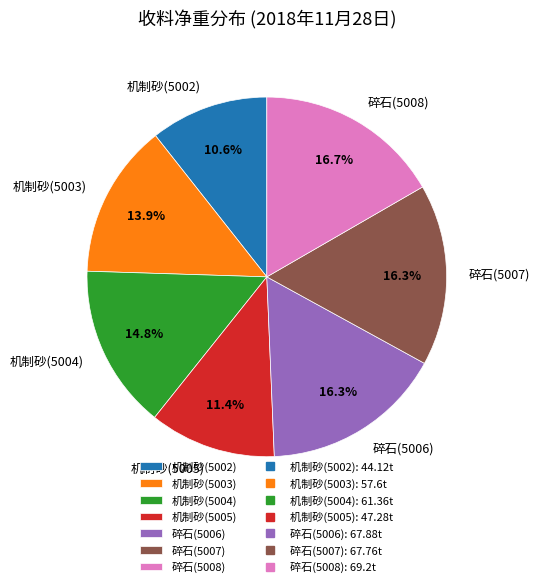

Is it true that 机制砂(5004) is 25% of the pie?

False